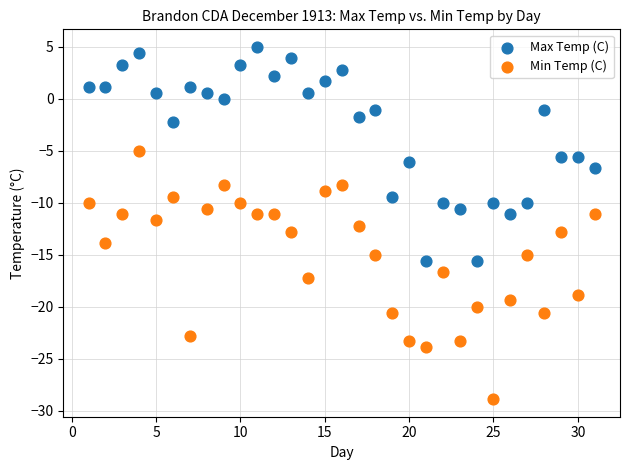

Which series contains the lowest Y value?

Min Temp (C)